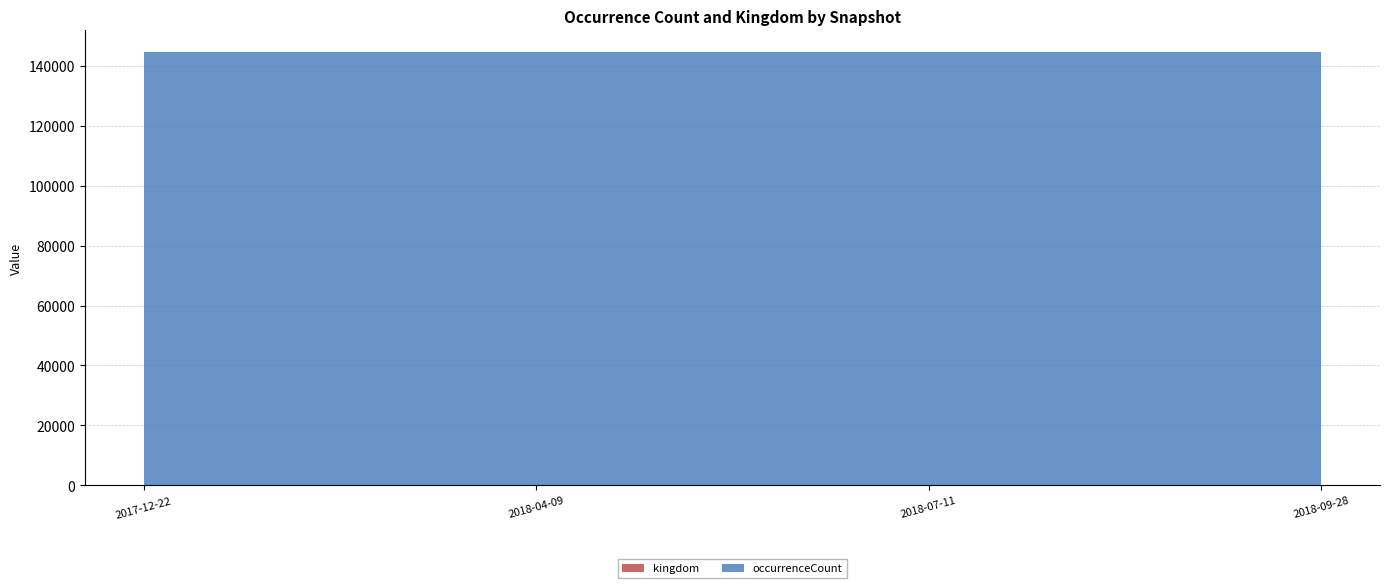

Reading right to left, transcribe all the data shown in this chart.

kingdom: 1	1	1	1
occurrenceCount: 144568	144568	144568	144568